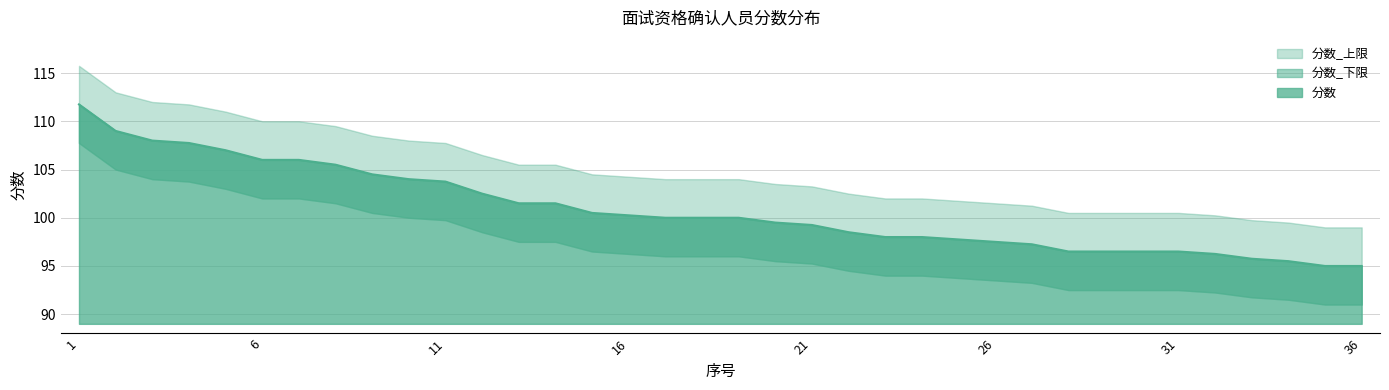

What is the value of the 分数_下限 point at the 17th from the left?

96.0